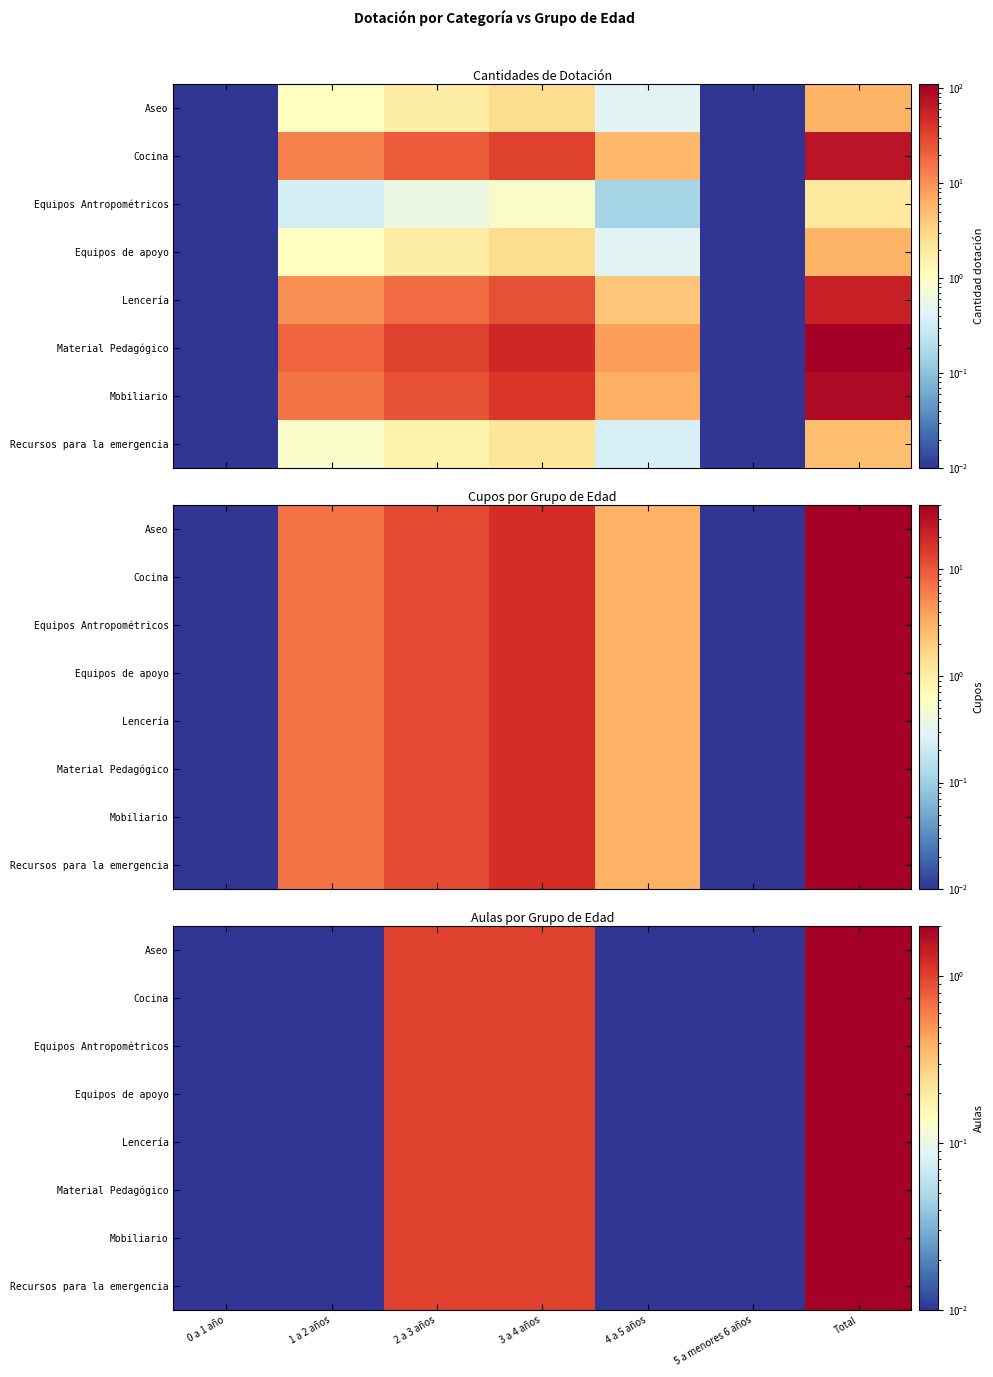

The Cocina series shows 0.0 at 1 a 2 años. True or false?

False